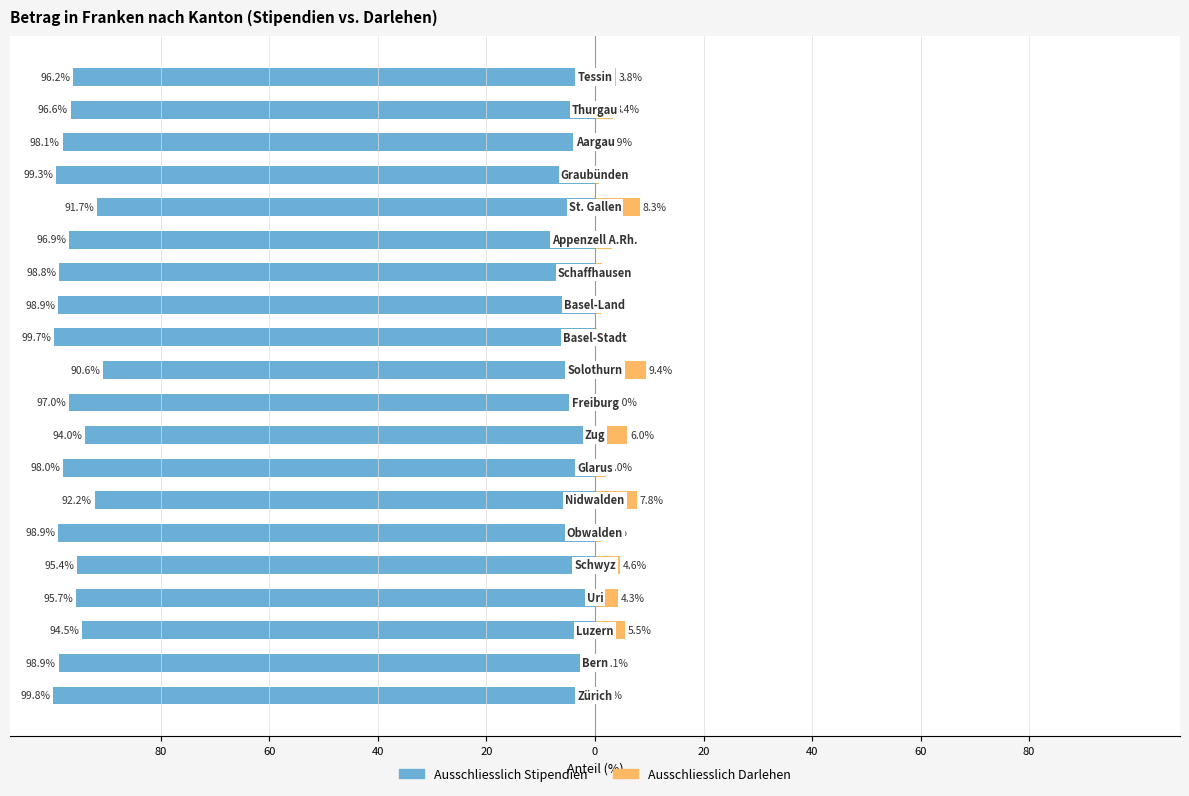

Which series has the widest spread of values?

Ausschliesslich Stipendien